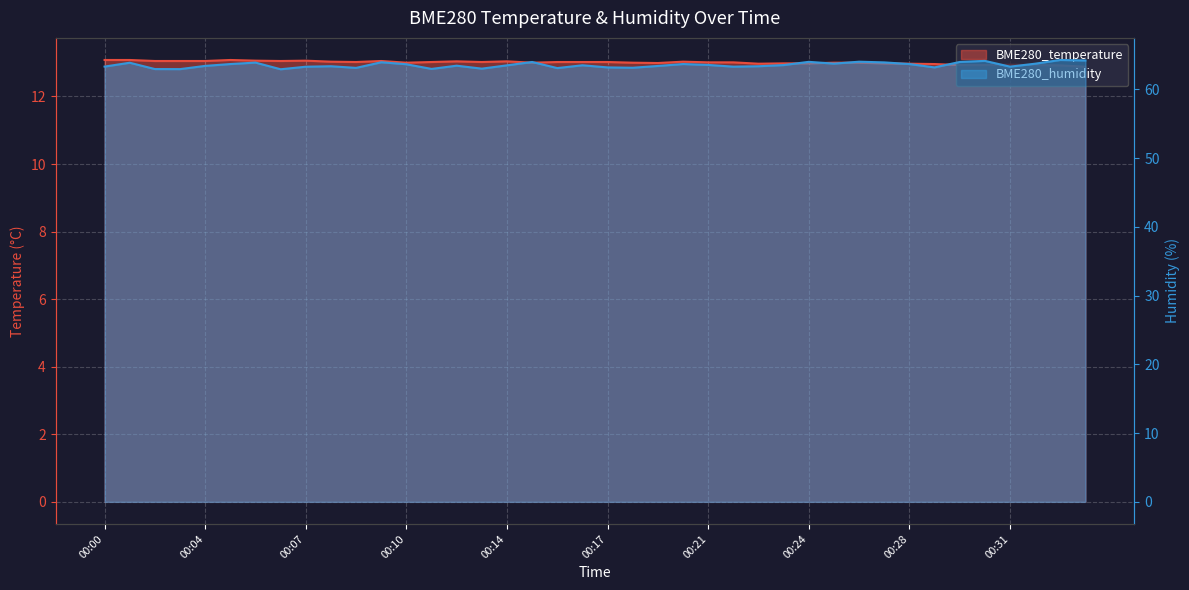

True or false: BME280_humidity has a value of 91.6 at 00:08.

False